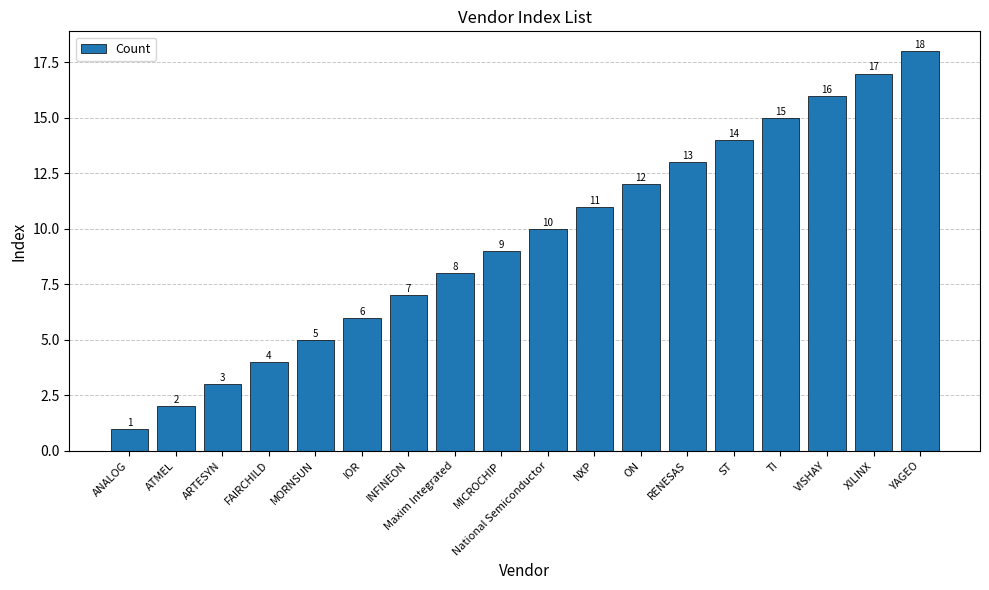

Which label corresponds to the largest value in the chart?

YAGEO